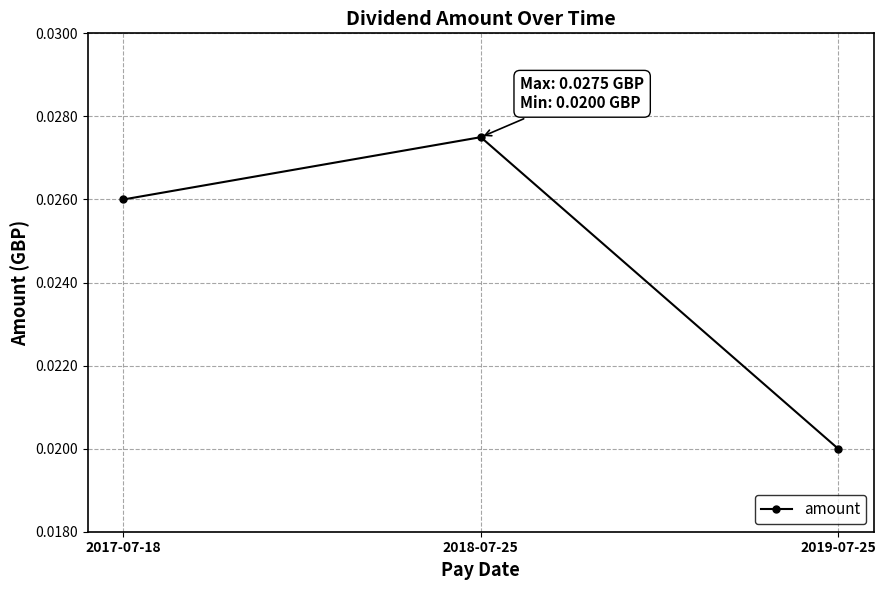

Does the chart display data point markers on the line(s)?

Yes